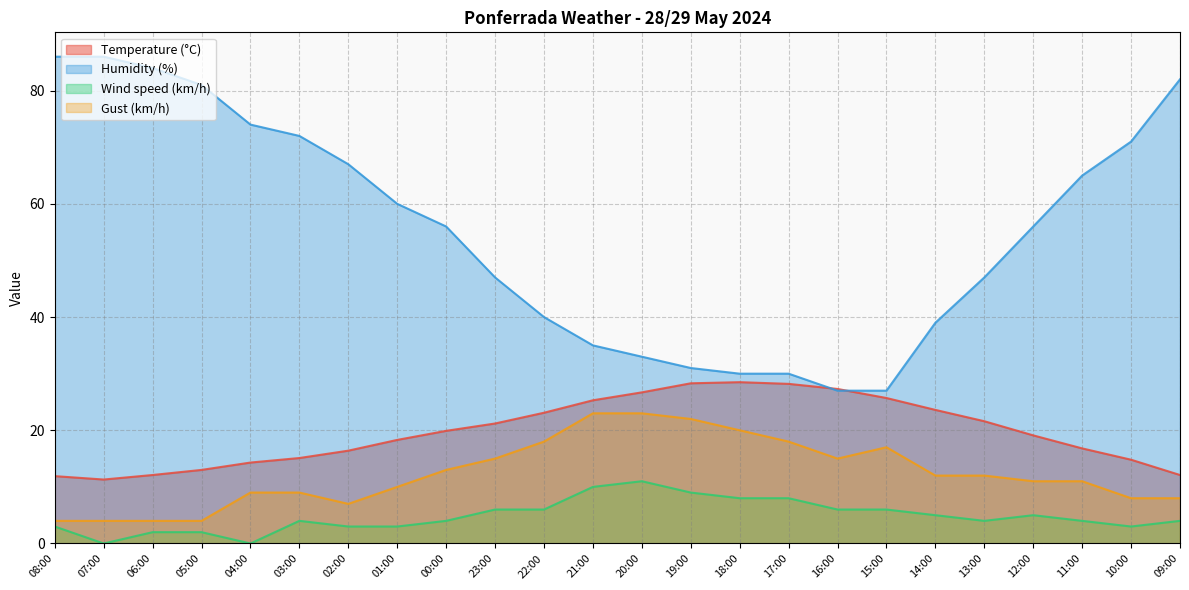

What are all the series names shown in the legend?

Temperature (°C), Humidity (%), Wind speed (km/h), Gust (km/h)